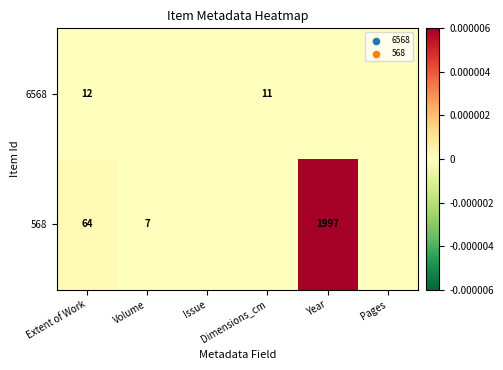

List the labels in order of 6568 value, smallest first.

Volume, Issue, Year, Pages, Dimensions_cm, Extent of Work